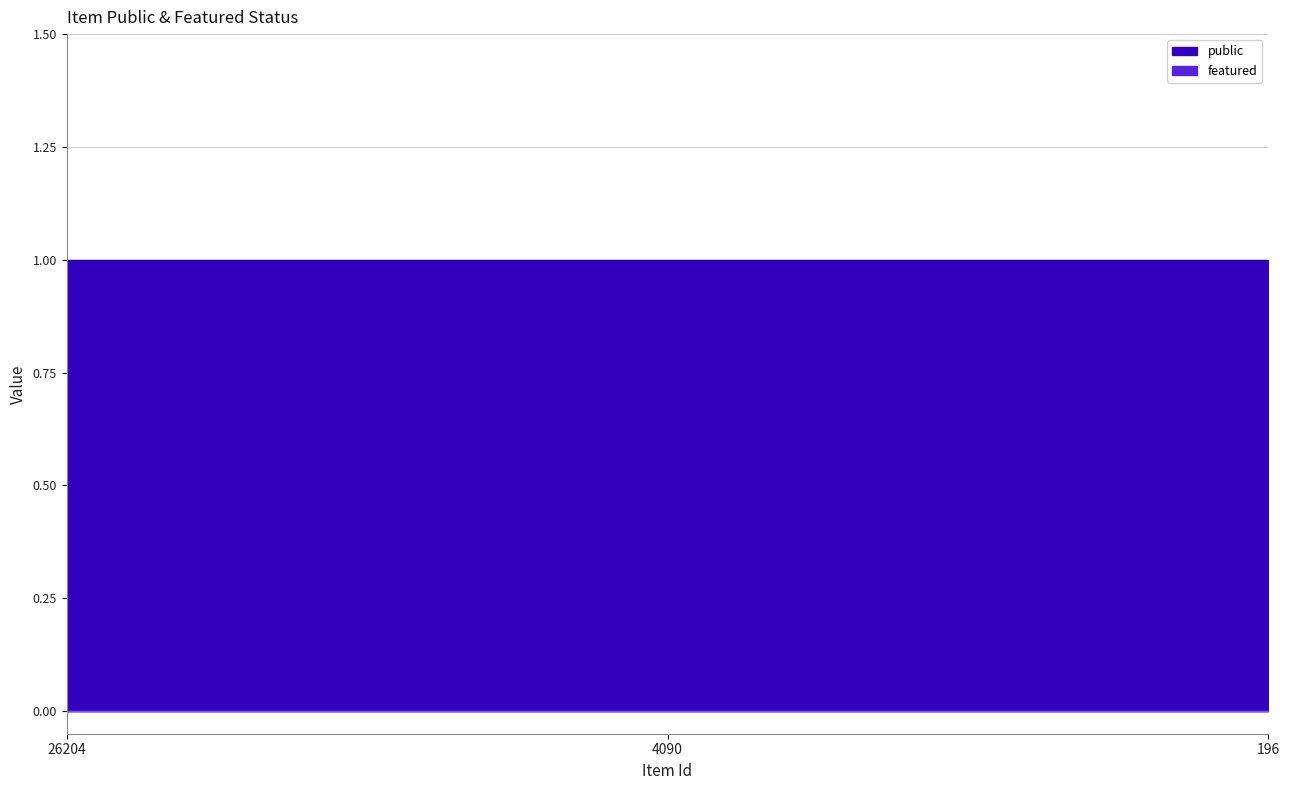

What is the value of the public point at the 2nd from the left?

1